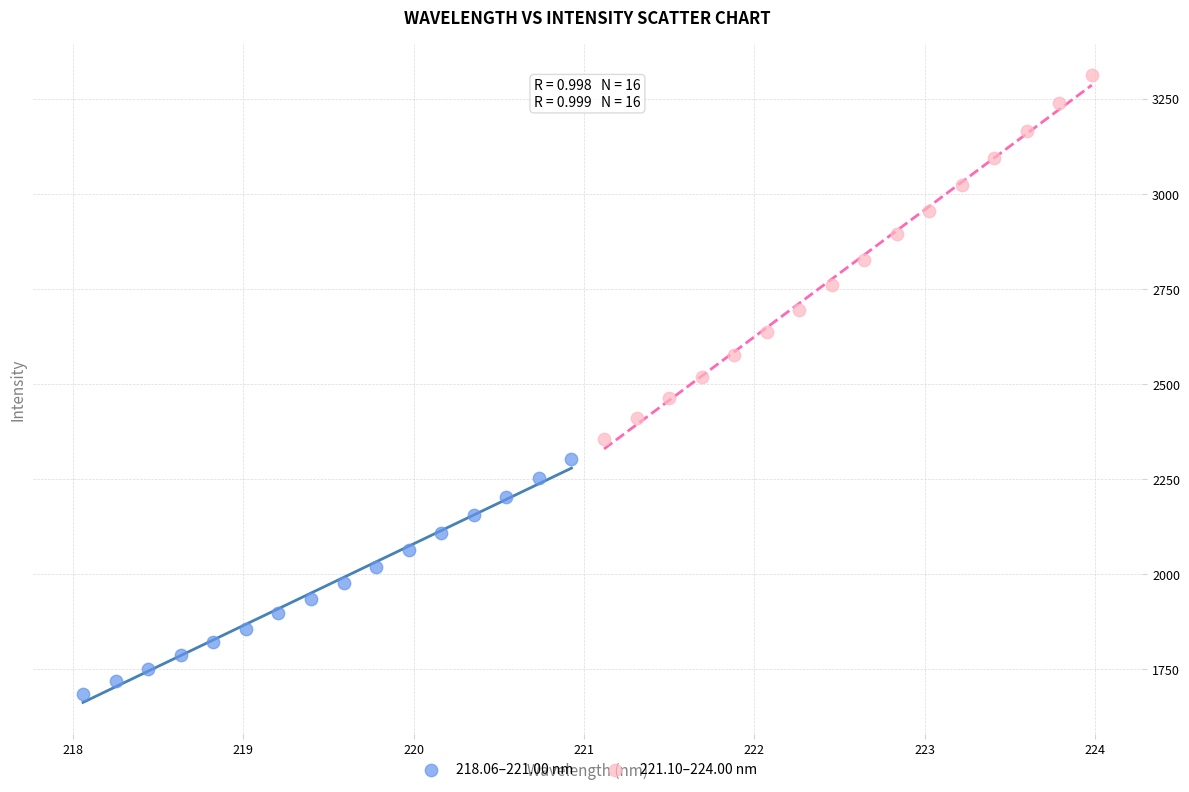

Which series contains the lowest Y value?

218.06–221.00 nm